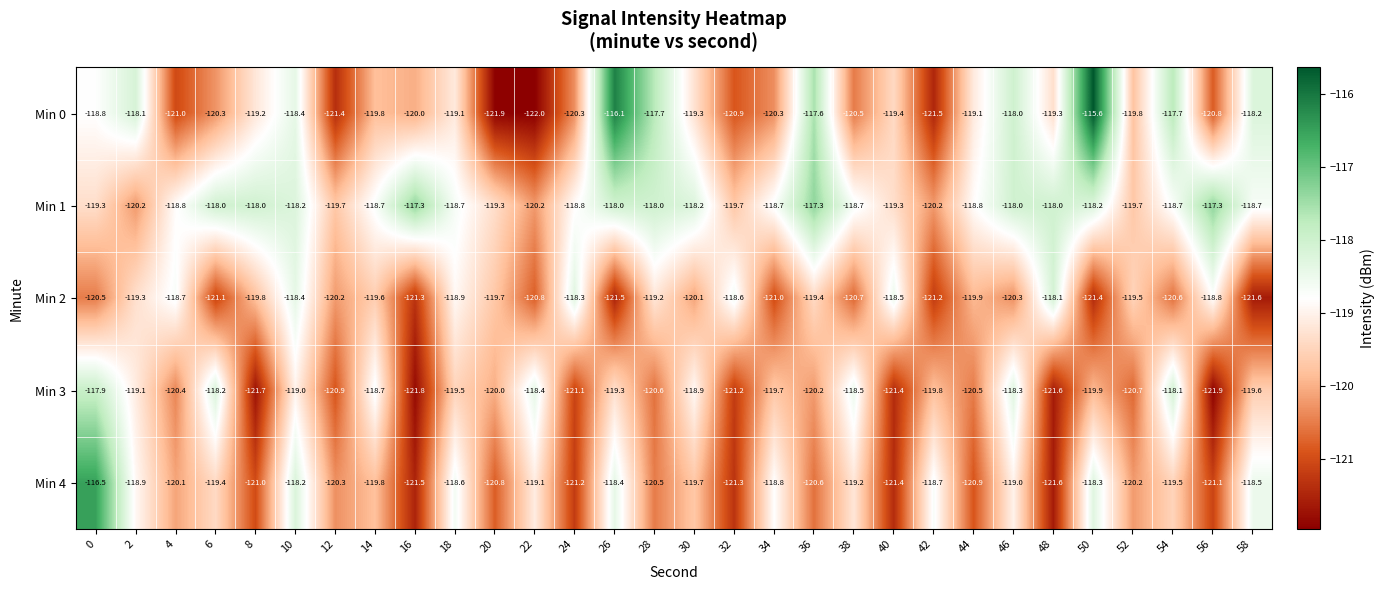

Which category has the highest value across all series?

50